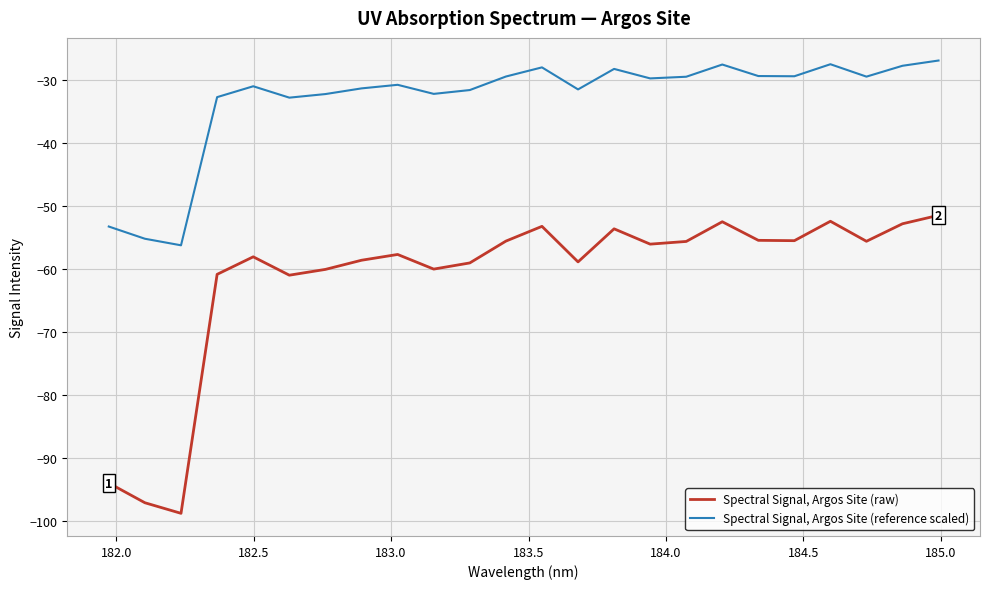

Which series has the largest total across all categories?

Spectral Signal, Argos Site (reference scaled)